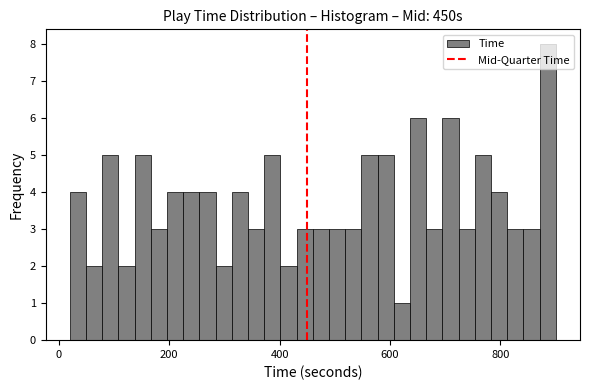

Around what value on the x-axis is the tallest bar? Give the approximate position of its centre, as read against the axis.

880